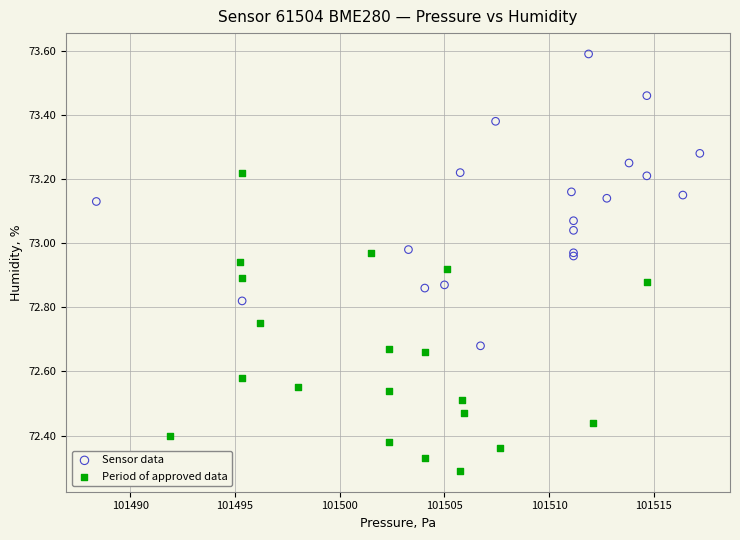

What are all the series names shown in the legend?

Sensor data, Period of approved data